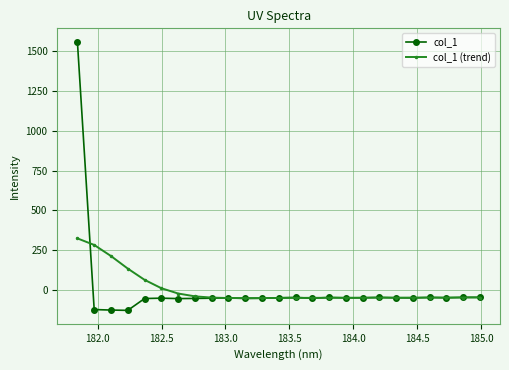

List the series in order of their peak value, lowest first.

col_1 (trend), col_1